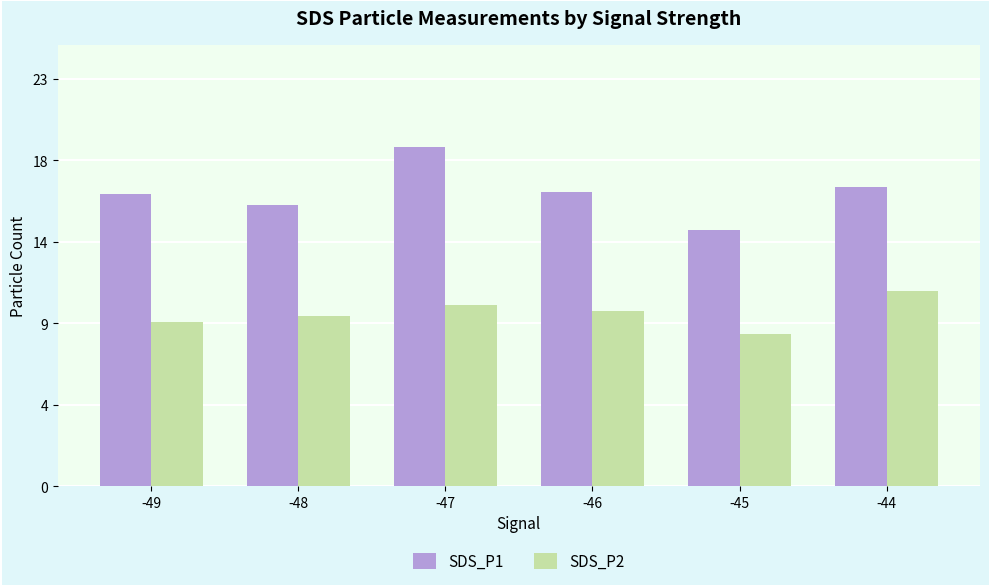

What is the difference between the second highest and minimum values in the SDS_P2 series?

1.7